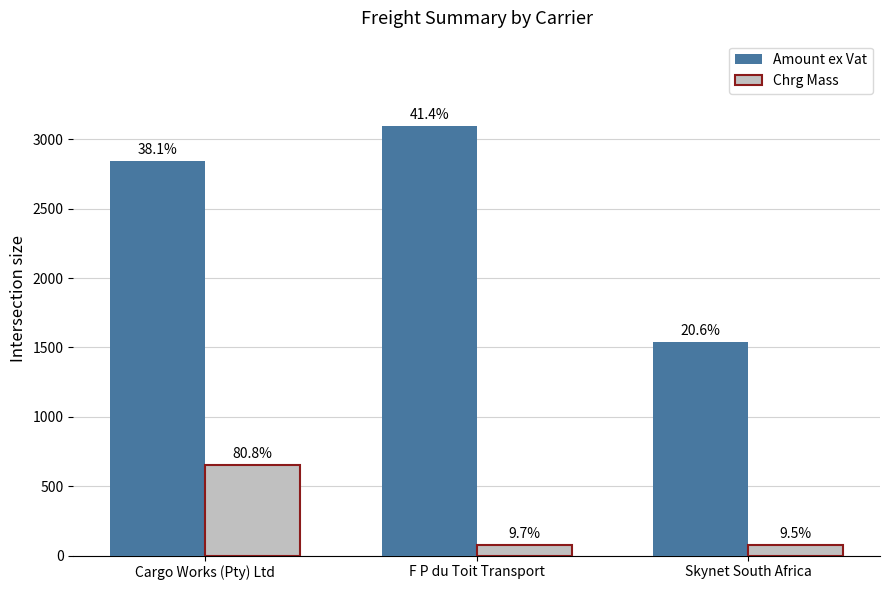

What are all the series names shown in the legend?

Amount ex Vat, Chrg Mass